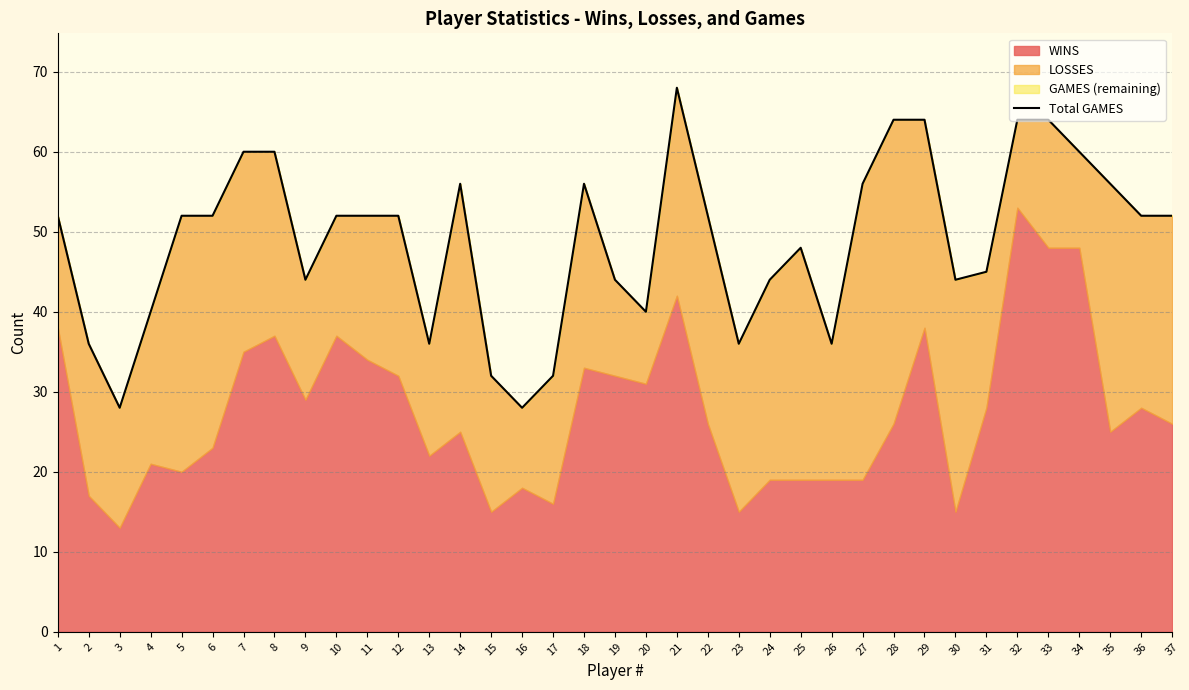

Which category has the highest value across all series?

21